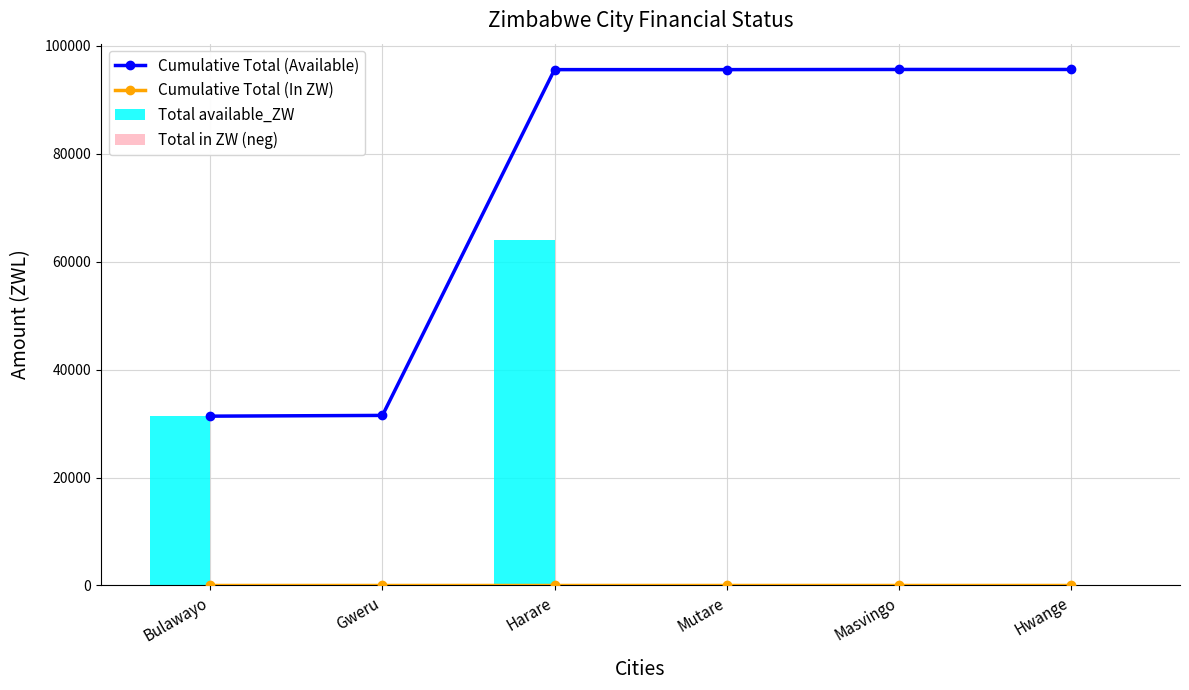

What is the highest value of the Cumulative Total (Available) series?

95615.2